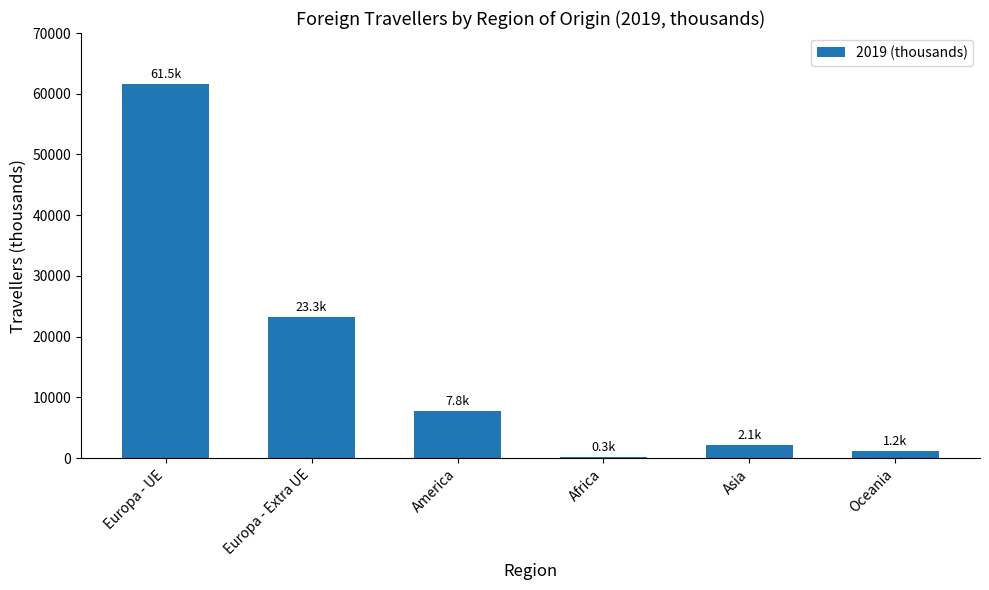

Count the number of categories in the chart.

6